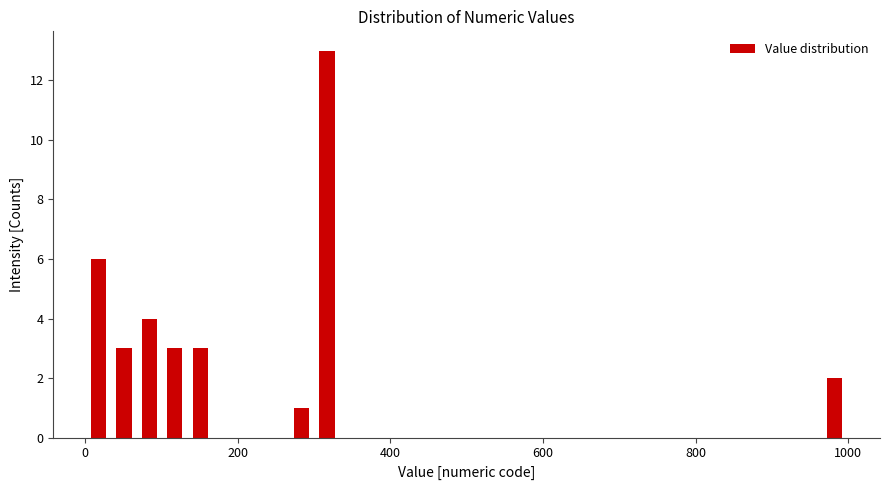

Read against the x-axis, roughly where is the centre of the tallest bar?

320